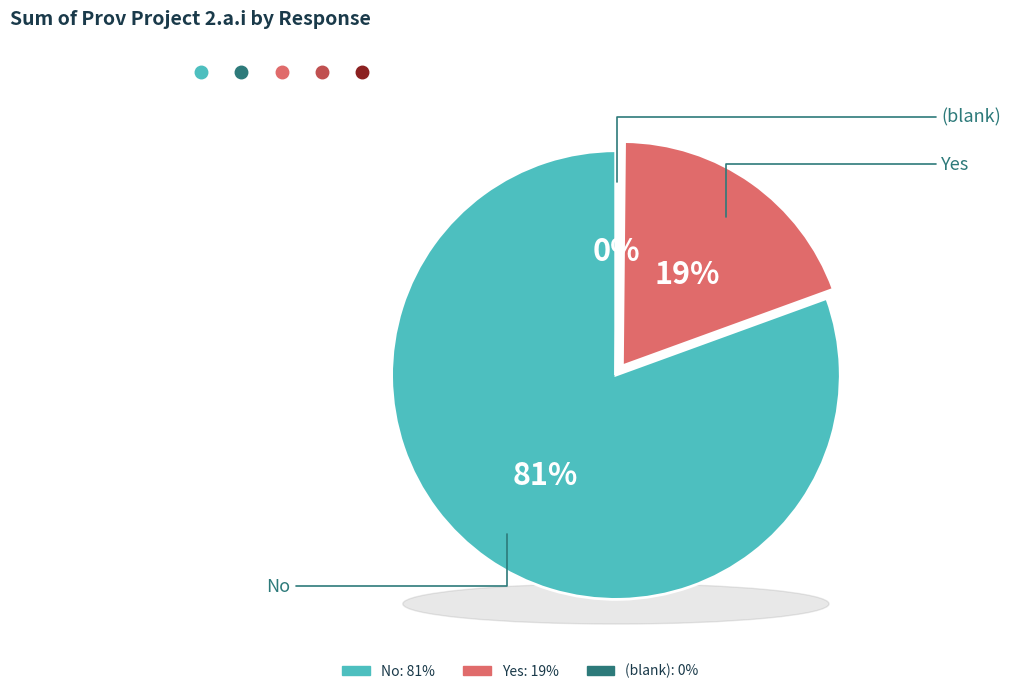

Which slice represents more than half of the pie?

No